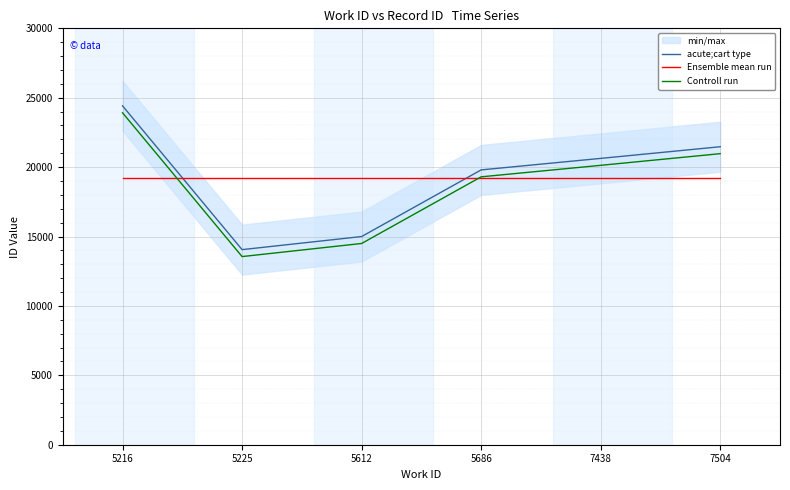

What is the value of the Ensemble mean run point at the 5th from the left?

19228.3